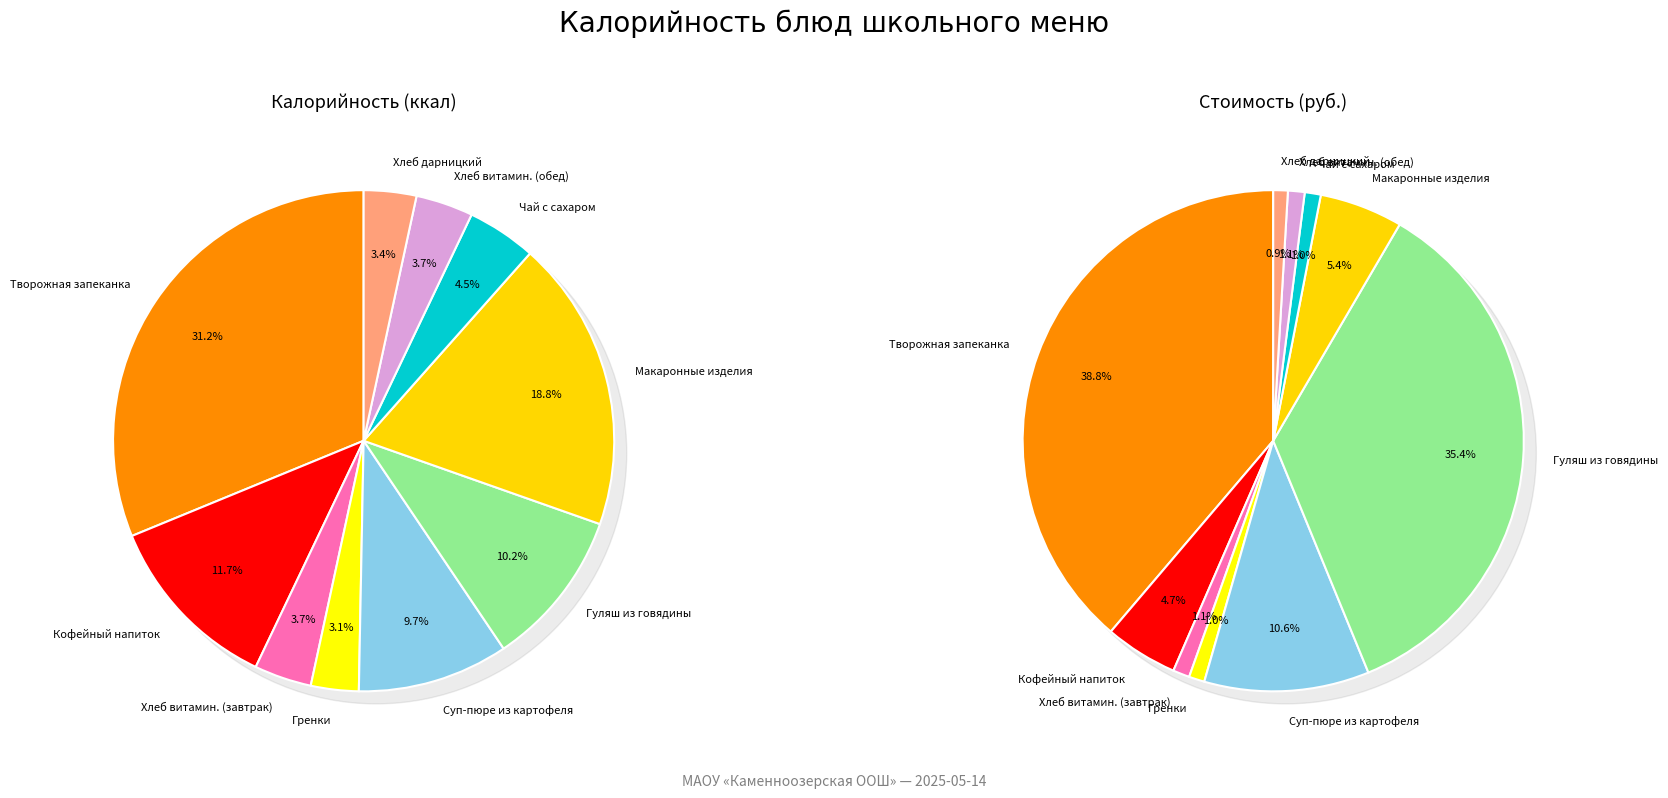

What is the smallest slice in the pie chart?

гренки